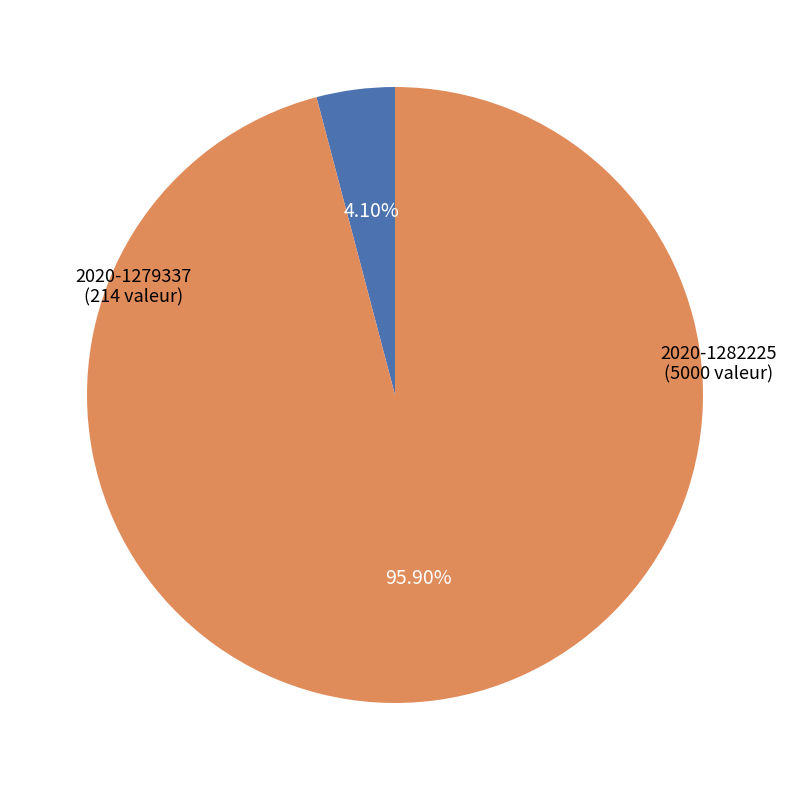

Rank the categories by value from lowest to highest.

2020-1279337, 2020-1282225